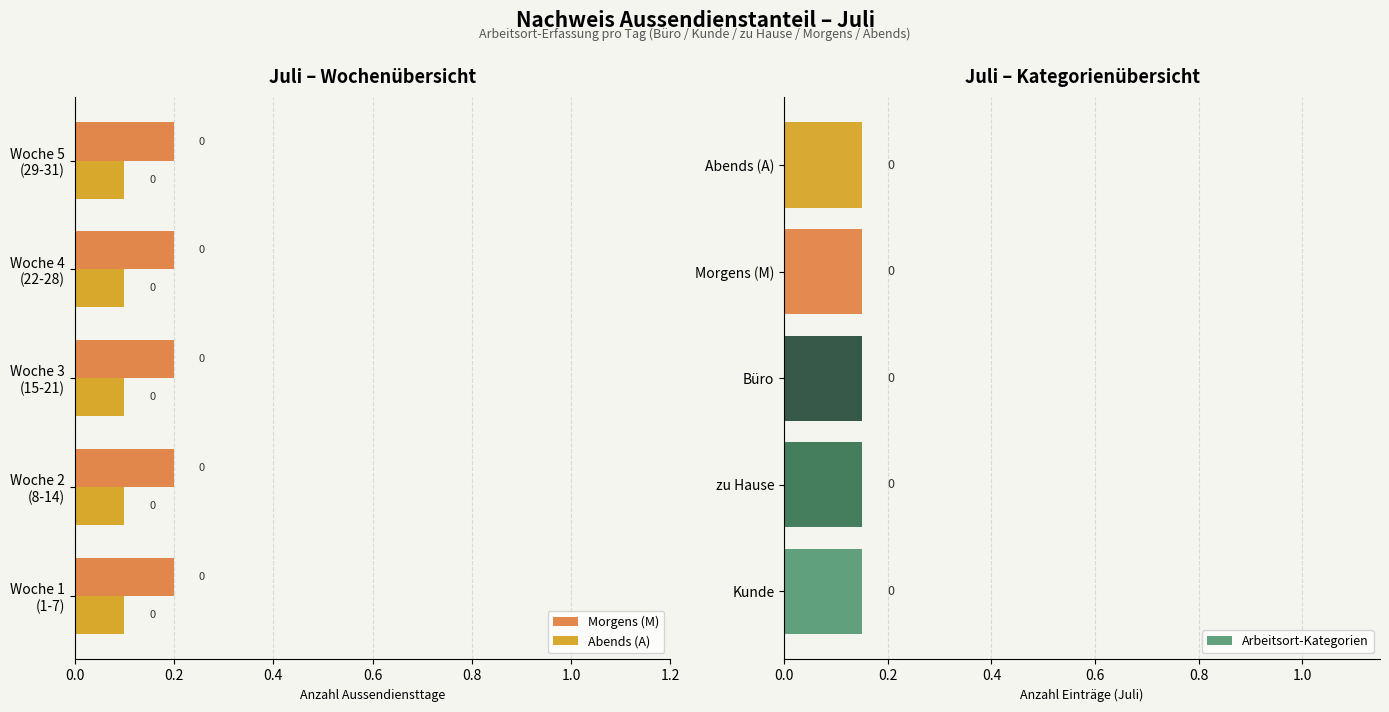

What are all the series names shown in the legend?

Morgens (M), Abends (A), Arbeitsort-Kategorien